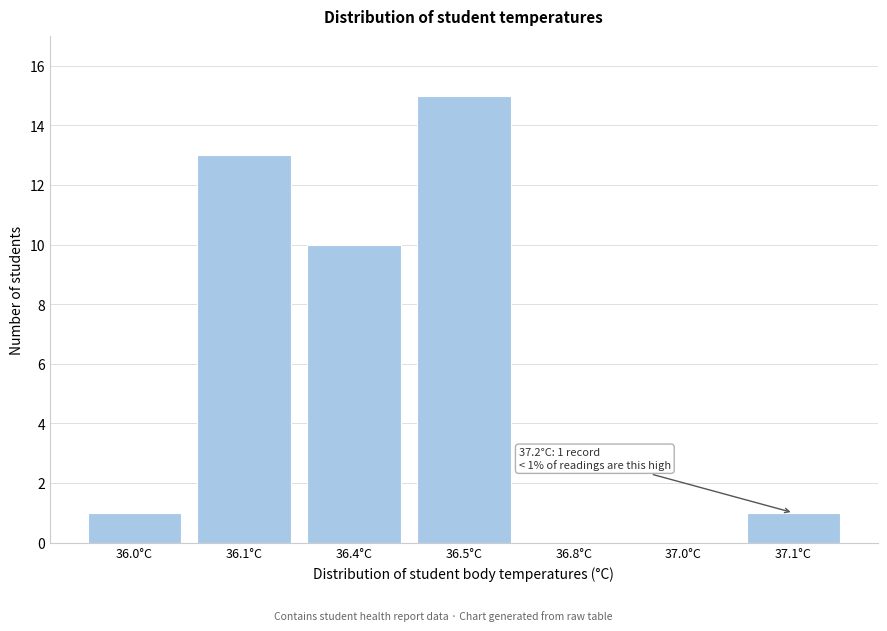

Reading right to left, extract all data points from this chart.

37.1°C=1	37.0°C=0	36.8°C=0	36.5°C=15	36.4°C=10	36.1°C=13	36.0°C=1